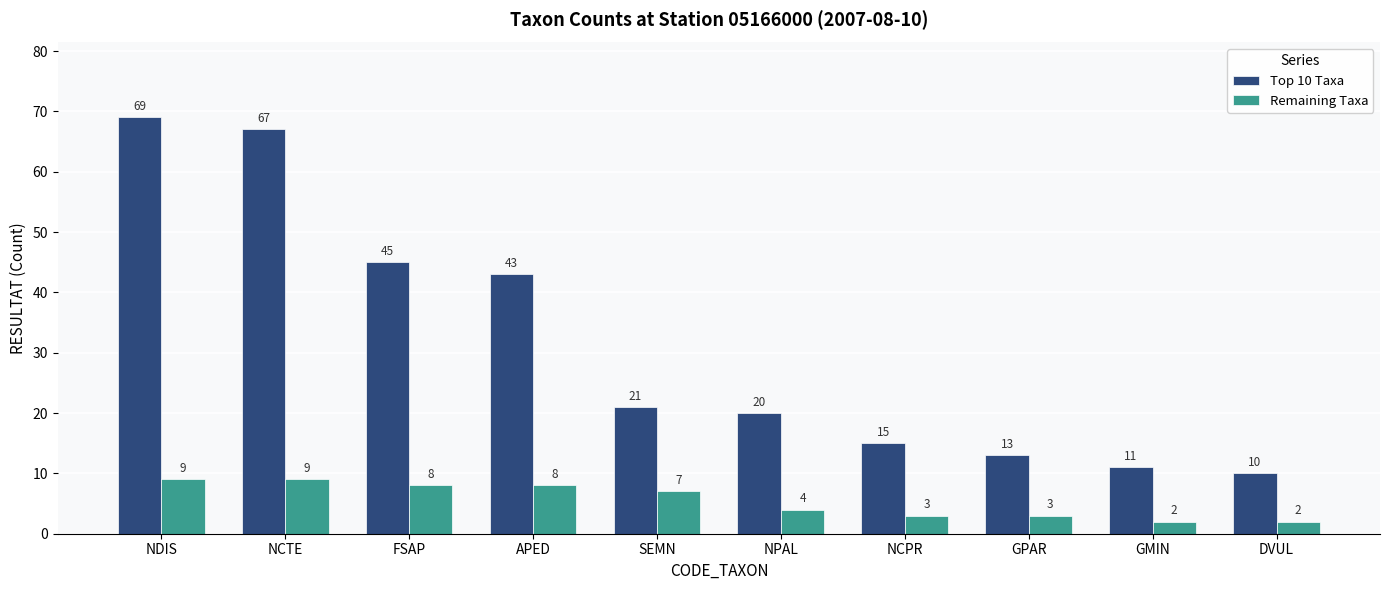

Reading right to left, transcribe all the data shown in this chart.

Top 10 Taxa: 10	11	13	15	20	21	43	45	67	69
Remaining Taxa: 2	2	3	3	4	7	8	8	9	9